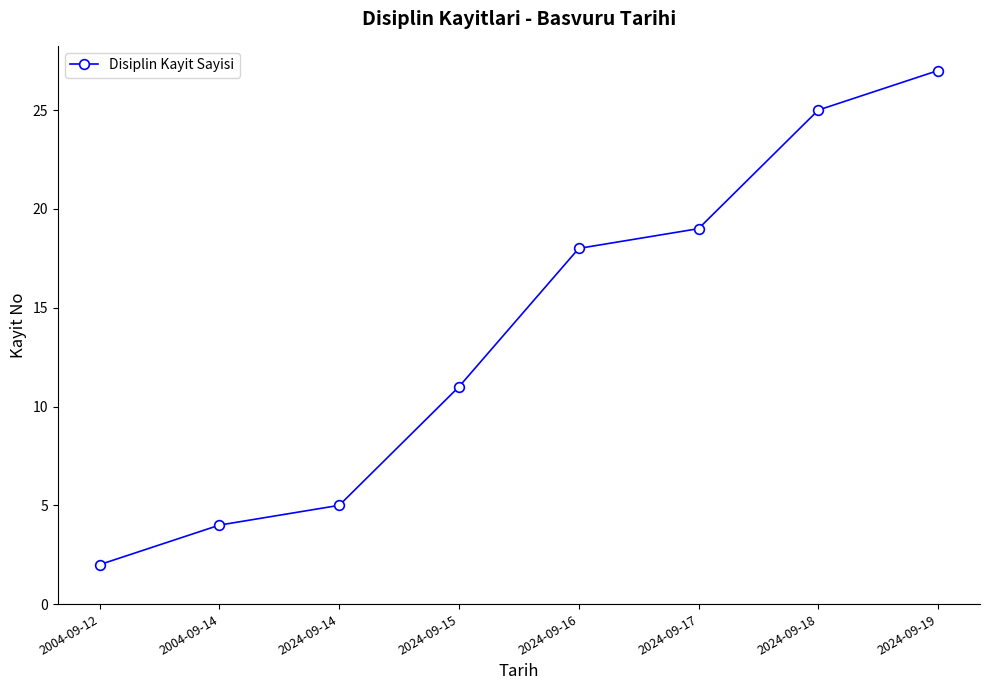

Which label corresponds to the smallest value in the chart?

2004-09-12